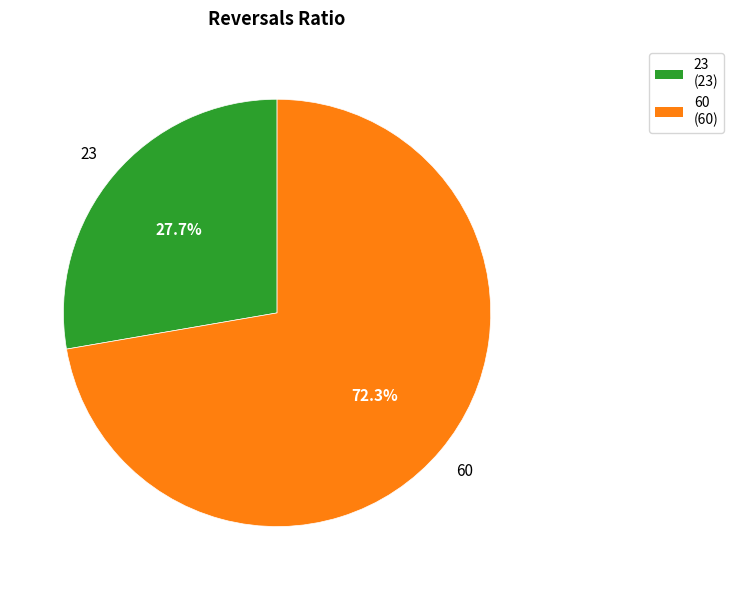

What percentage do 60 and 23 together represent?

100.0%